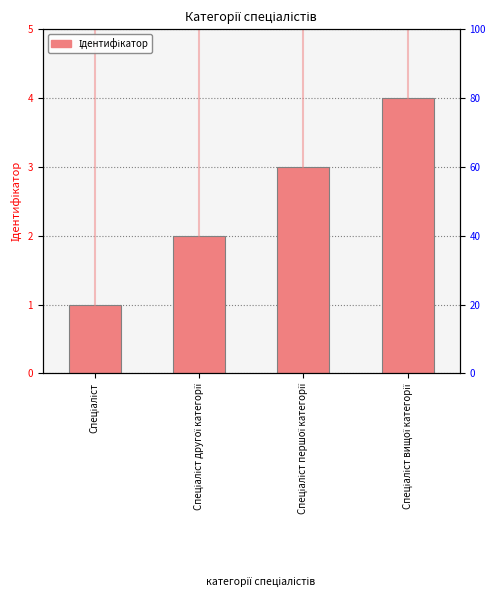

Are the bars grouped side by side (vs. stacked)?

No